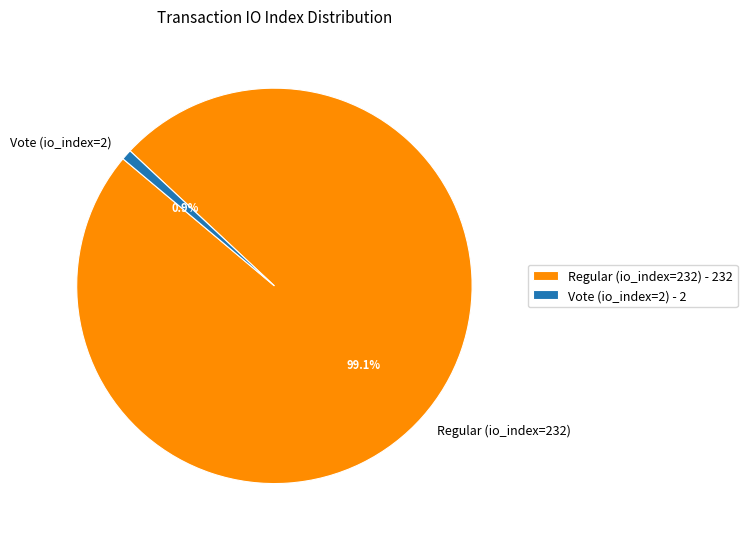

Is it true that Vote (io_index=2) is 13% of the pie?

False